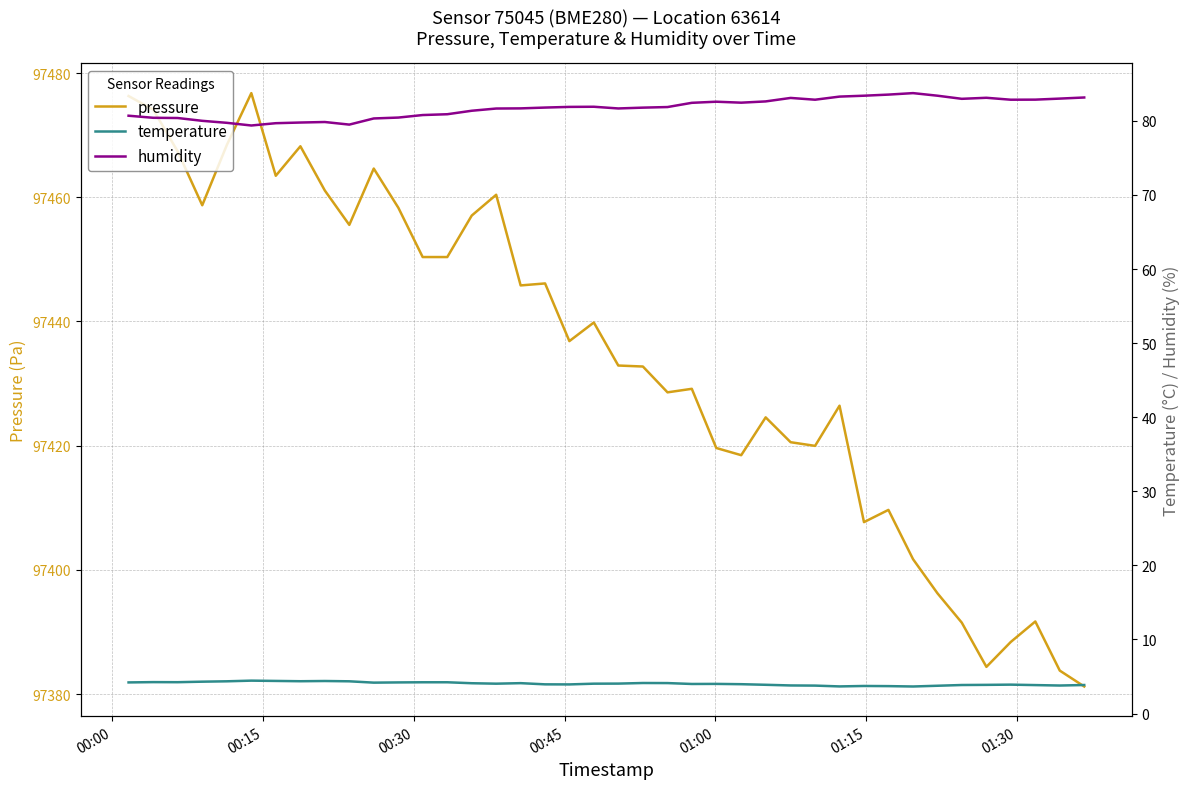

What is the label of the 40th point from the right?

00:00